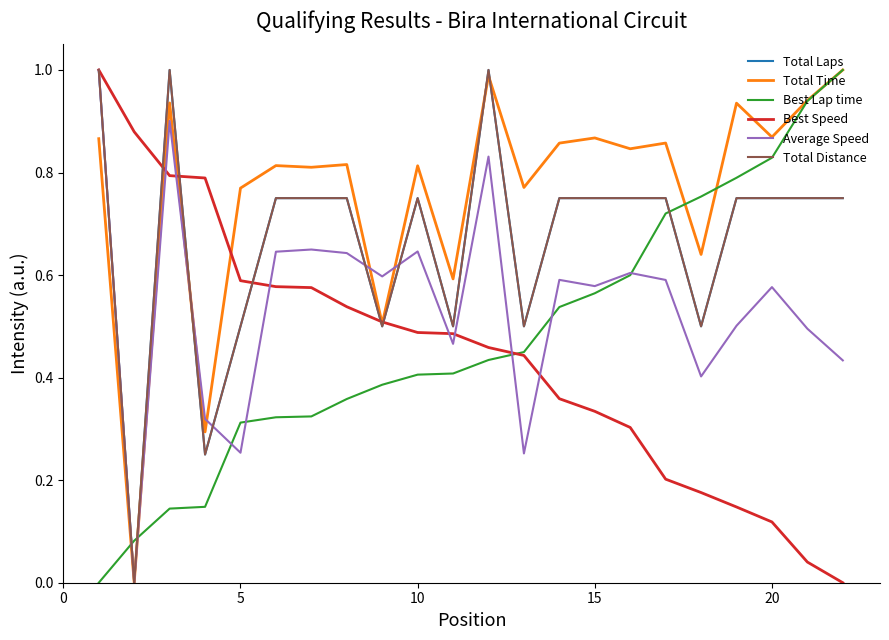

What is the difference between the maximum and minimum values in the Best Lap time series?

1.0